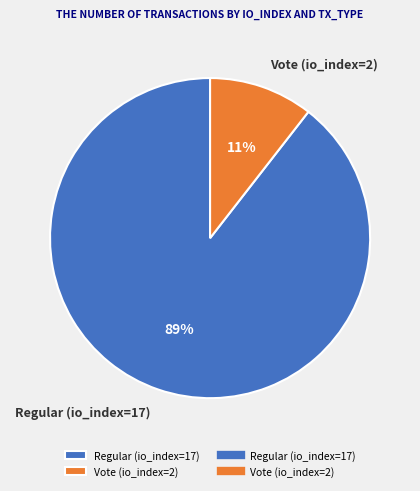

What percentage is the Vote (io_index=2) slice, to the nearest percent?

11%